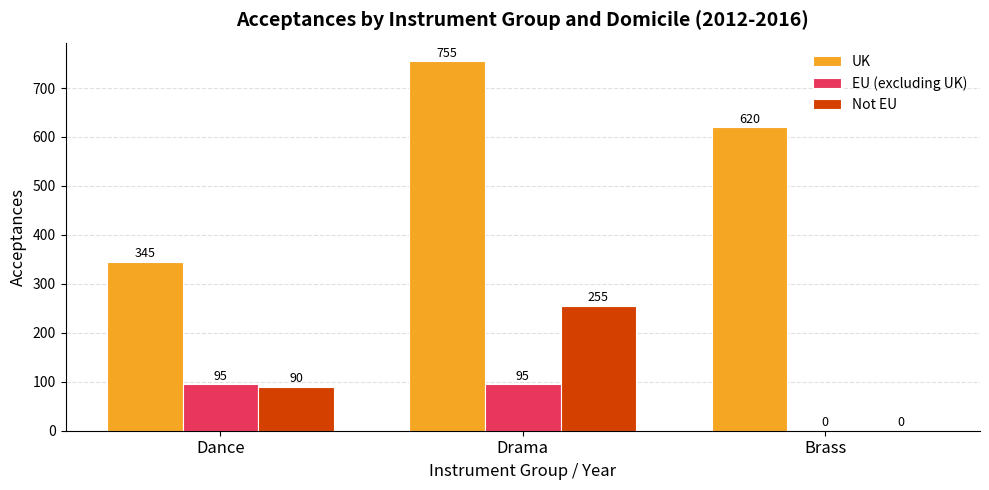

At which label is UK closest to 550?

Brass